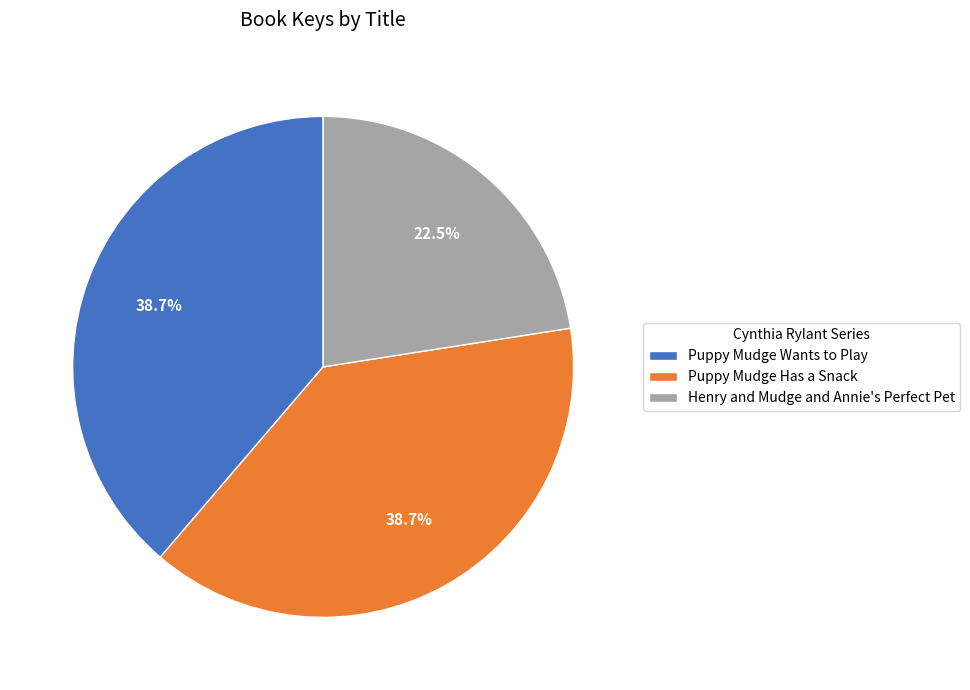

What is the smallest slice in the pie chart?

Henry and Mudge and Annie's Perfect Pet